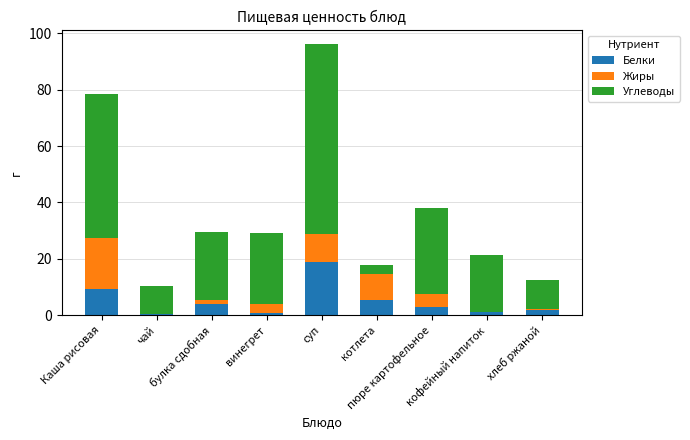

What is the maximum value for Белки?

19.0